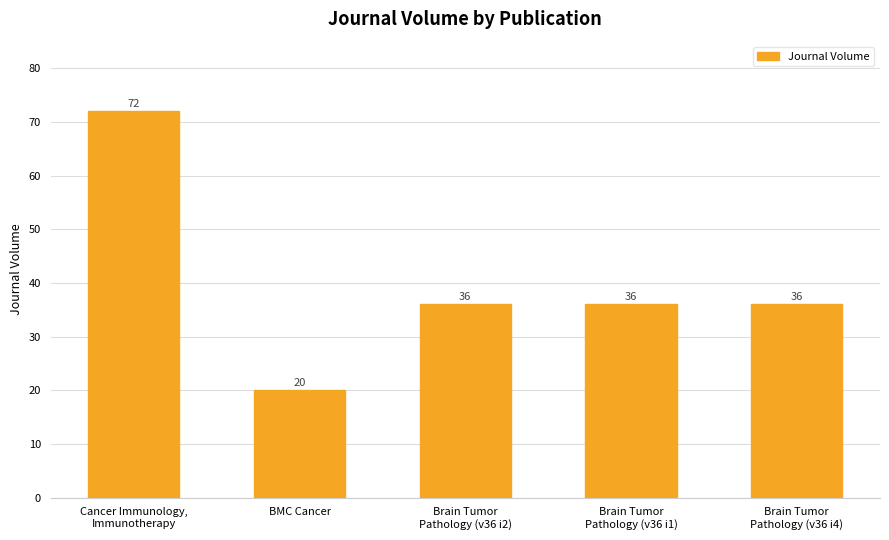

Which category has the lowest value across all series?

BMC Cancer